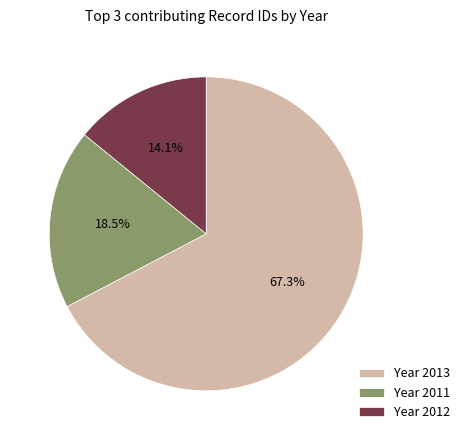

To the nearest percent, what is the difference between the largest and smallest slice percentages?

53%